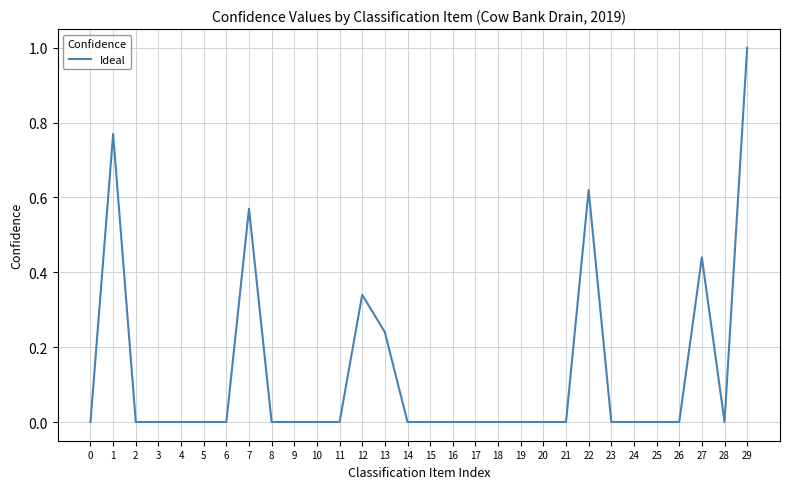

Count the values in the range 0 to 1.

30